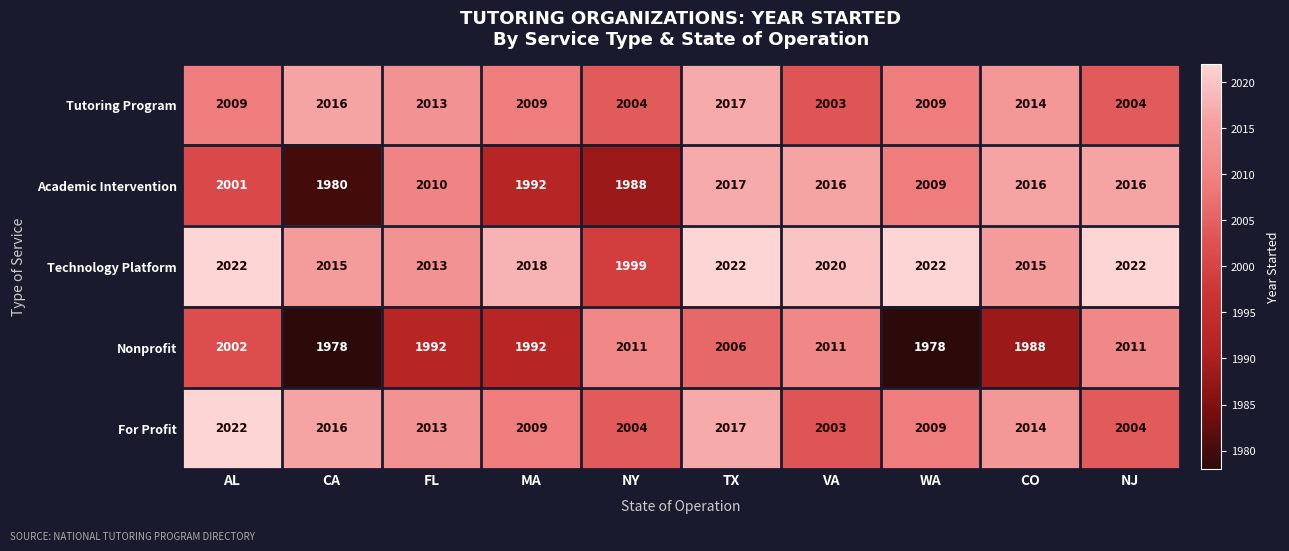

Which series has the largest range (max minus min)?

Academic Intervention